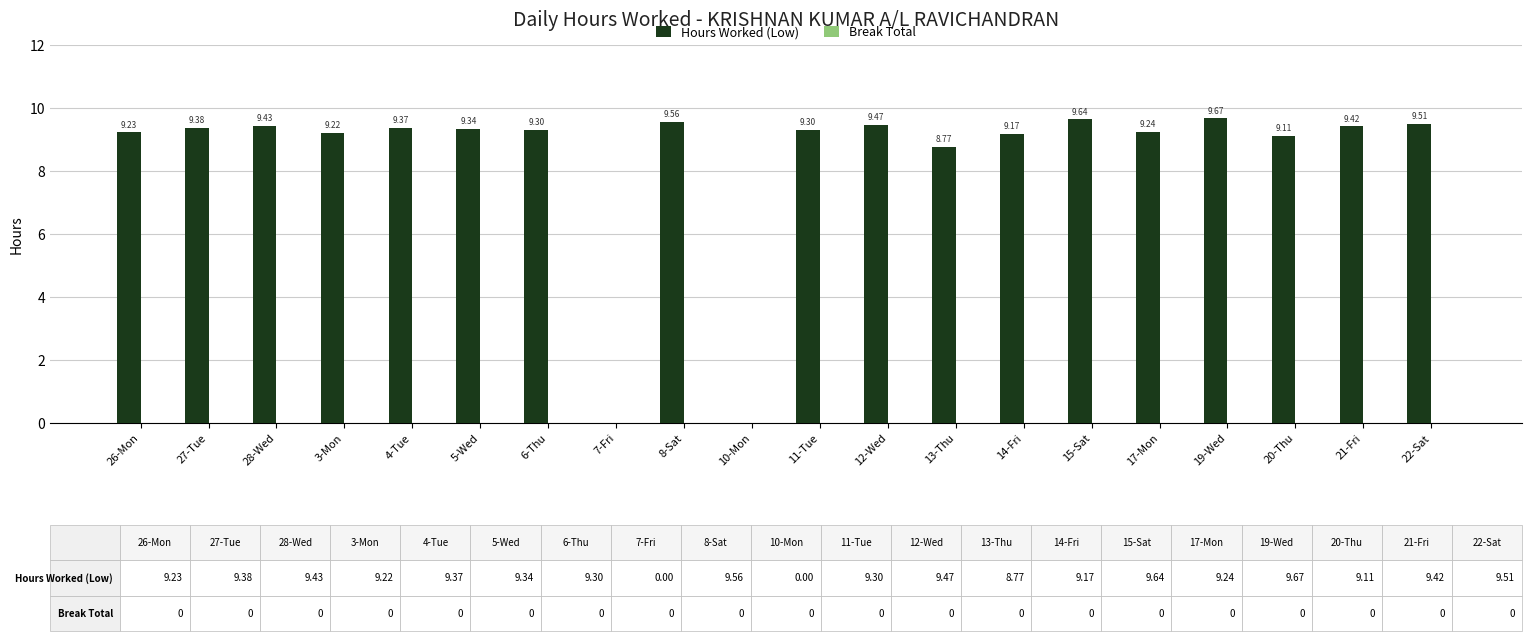

What is the change in value from 27-Tue to 7-Fri?

-9.4